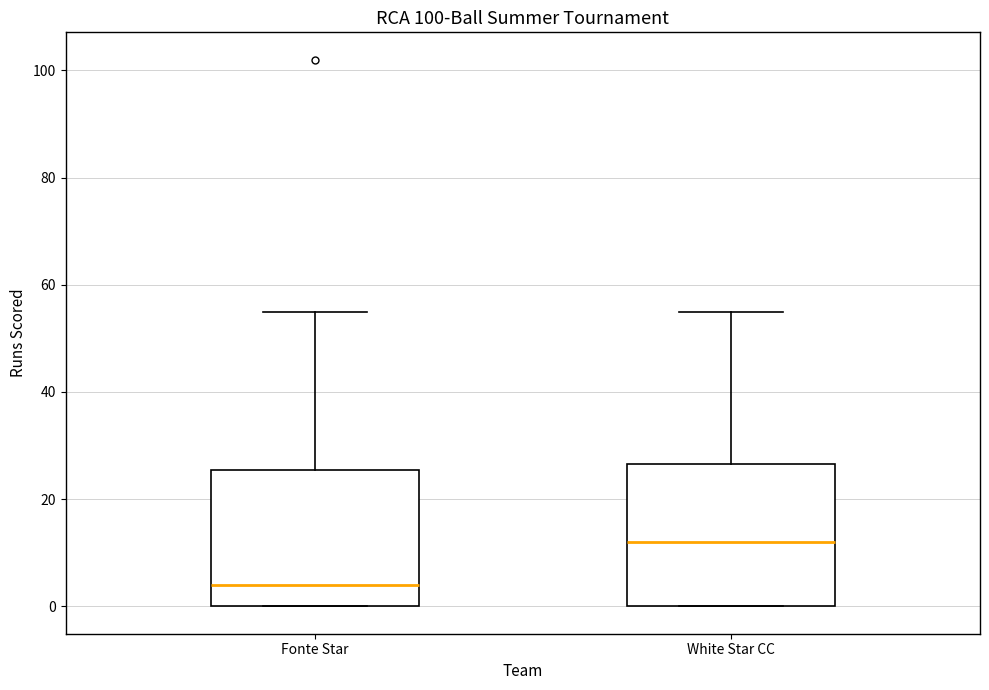

Reading left to right, transcribe this box plot: for each box, give where its median line is, the range the box spans, and where its two whiskers end, as read against the y-axis. The values are not printed on the chart, so give them approximately, as read against the axis.

Fonte Star: median 4, box 0 to 26, whiskers 0 to 56
White Star CC: median 12, box 0 to 26, whiskers 0 to 56